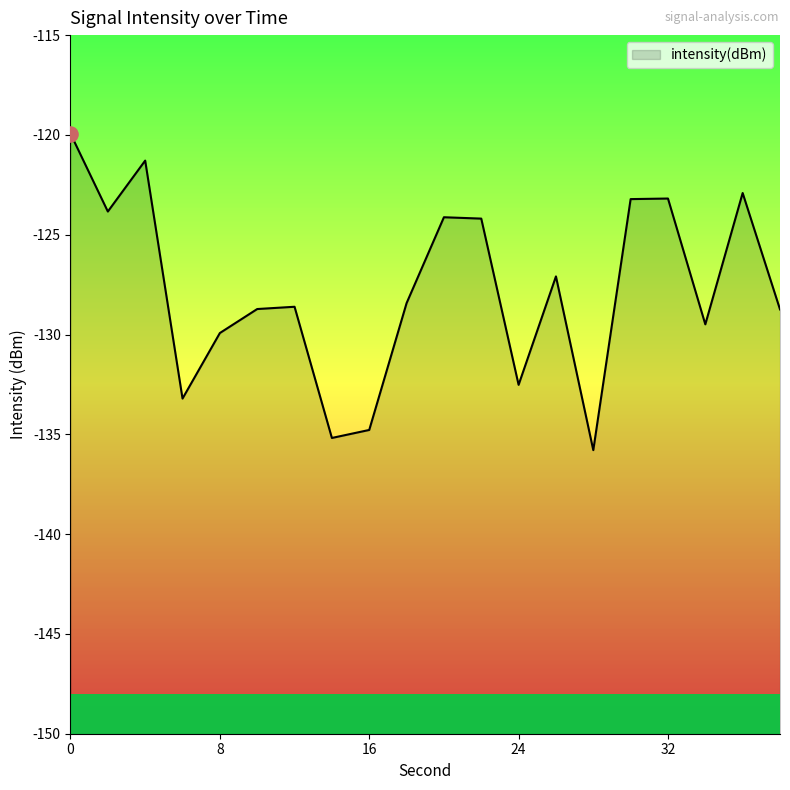

Between 34 and 28, which is larger?

34